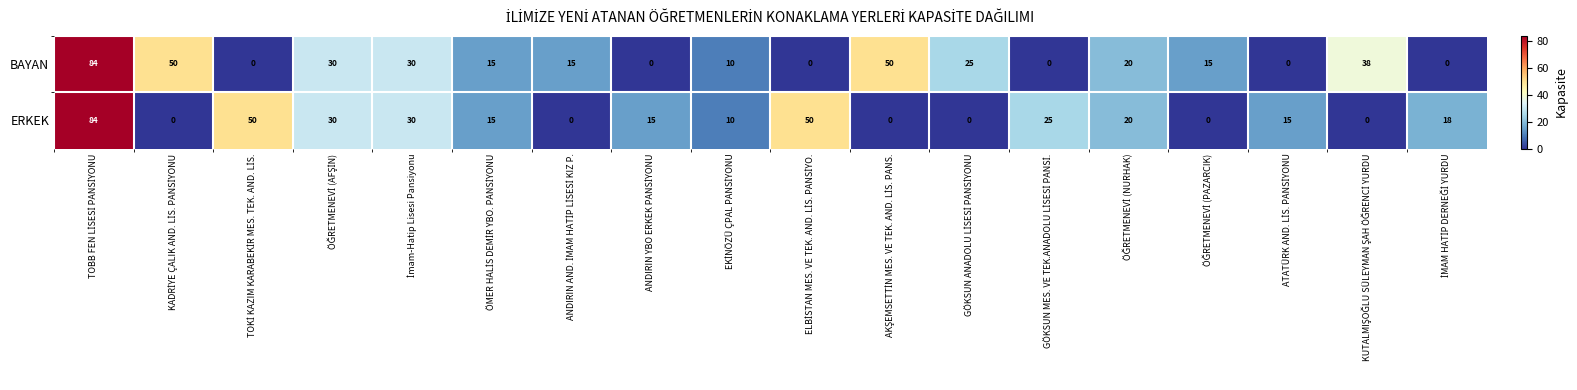

List the series in order of their overall mean, highest first.

BAYAN, ERKEK